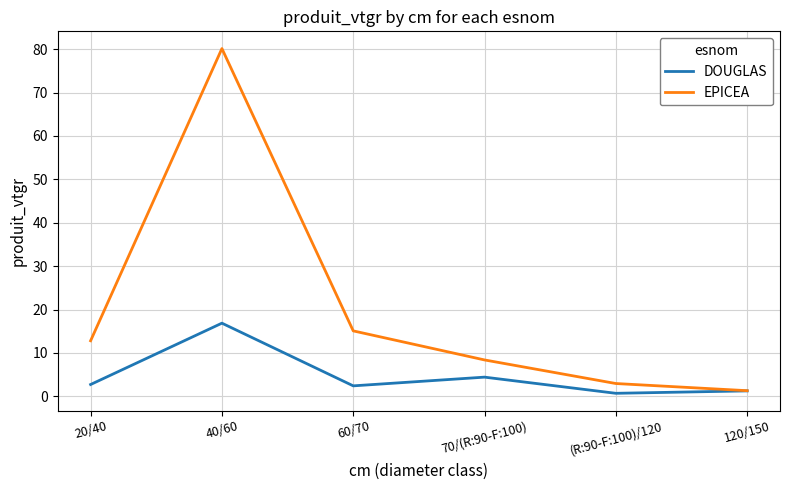

What is the spread (max minus min) of values at 70/(R:90-F:100)?

4.0